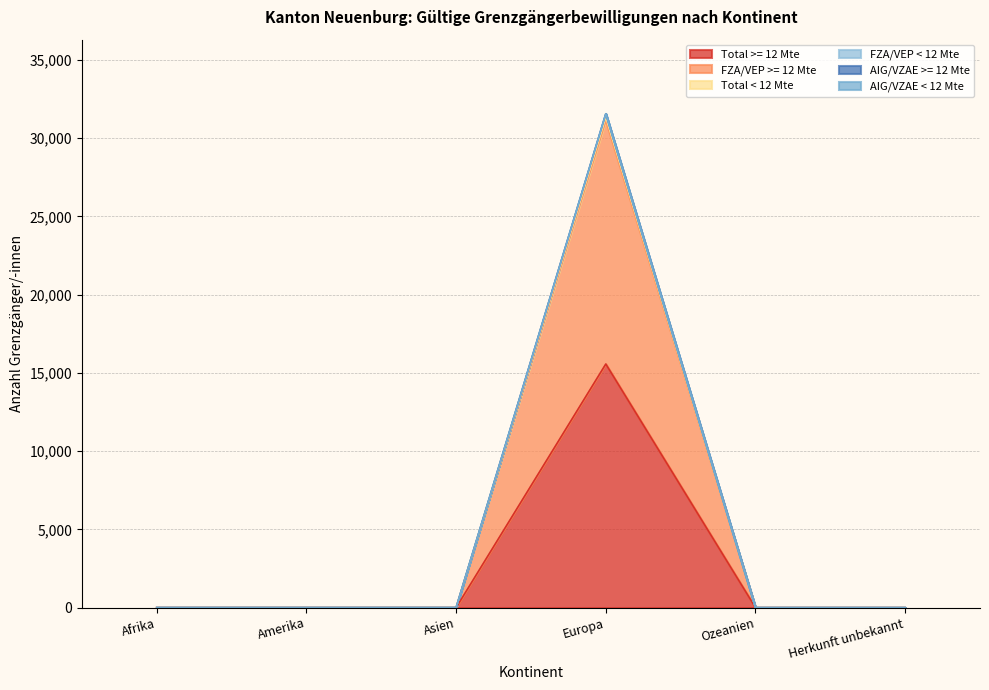

Reading left to right, extract all data points from this chart.

Total >= 12 Mte: 1	1	1	15569	0	0
FZA/VEP >= 12 Mte: 1	1	1	31552	0	0
Total < 12 Mte: 1	1	1	31341	0	0
FZA/VEP < 12 Mte: 1	1	1	31130	0	0
AIG/VZAE >= 12 Mte: 2	2	2	31560	0	0